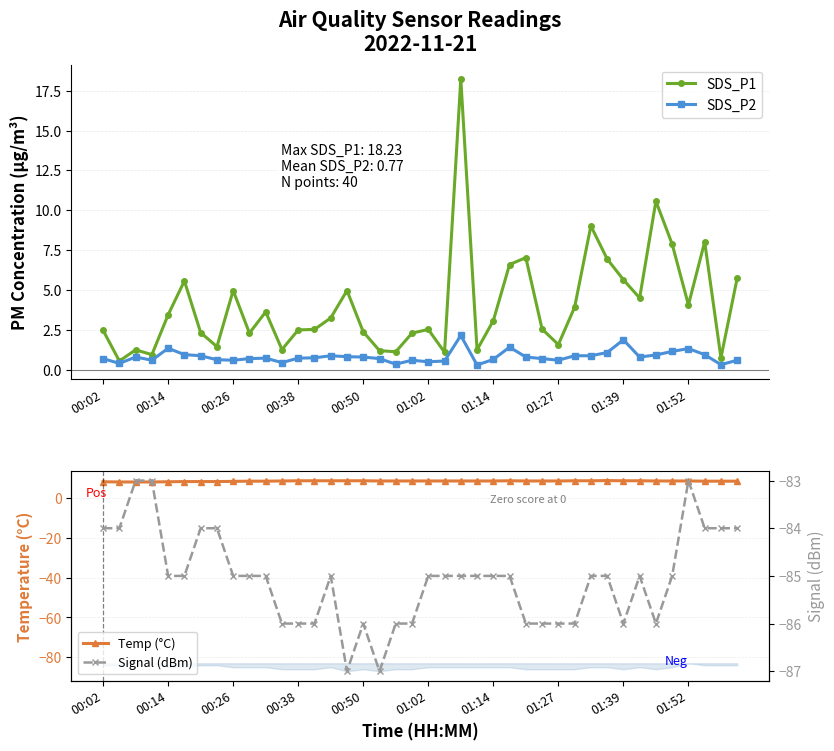

What is the maximum value for SDS_P1?

18.2